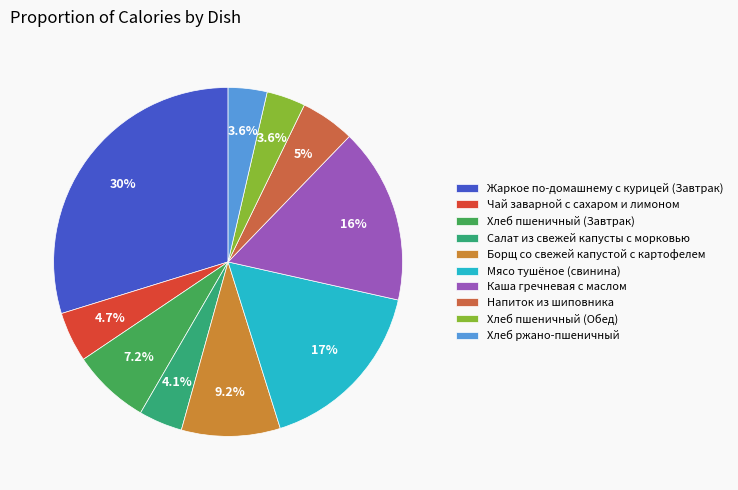

Count the number of slices in the pie.

10